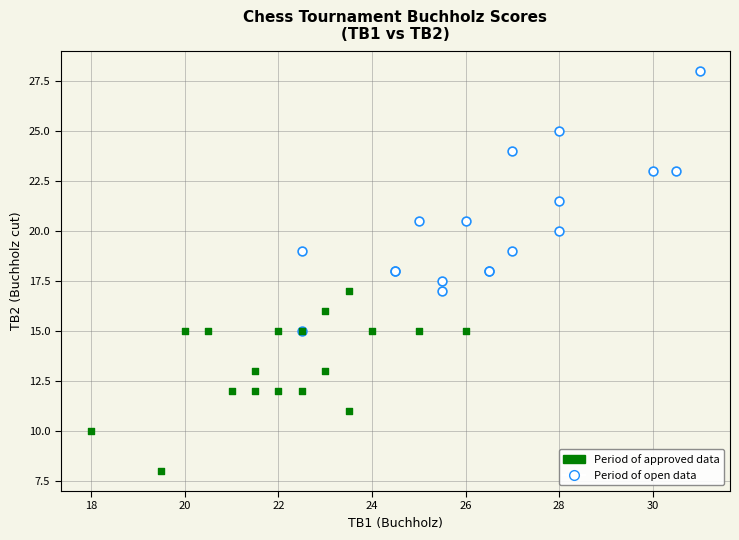

Which series contains the highest Y value?

Period of open data